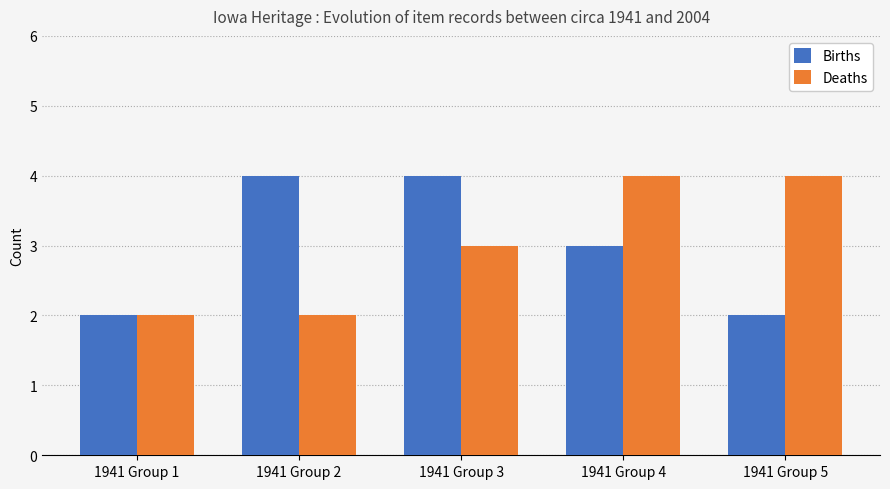

Reading left to right, what are all the values shown in this chart?

Births: 1941 Group 1=2	1941 Group 2=4	1941 Group 3=4	1941 Group 4=3	1941 Group 5=2
Deaths: 1941 Group 1=2	1941 Group 2=2	1941 Group 3=3	1941 Group 4=4	1941 Group 5=4